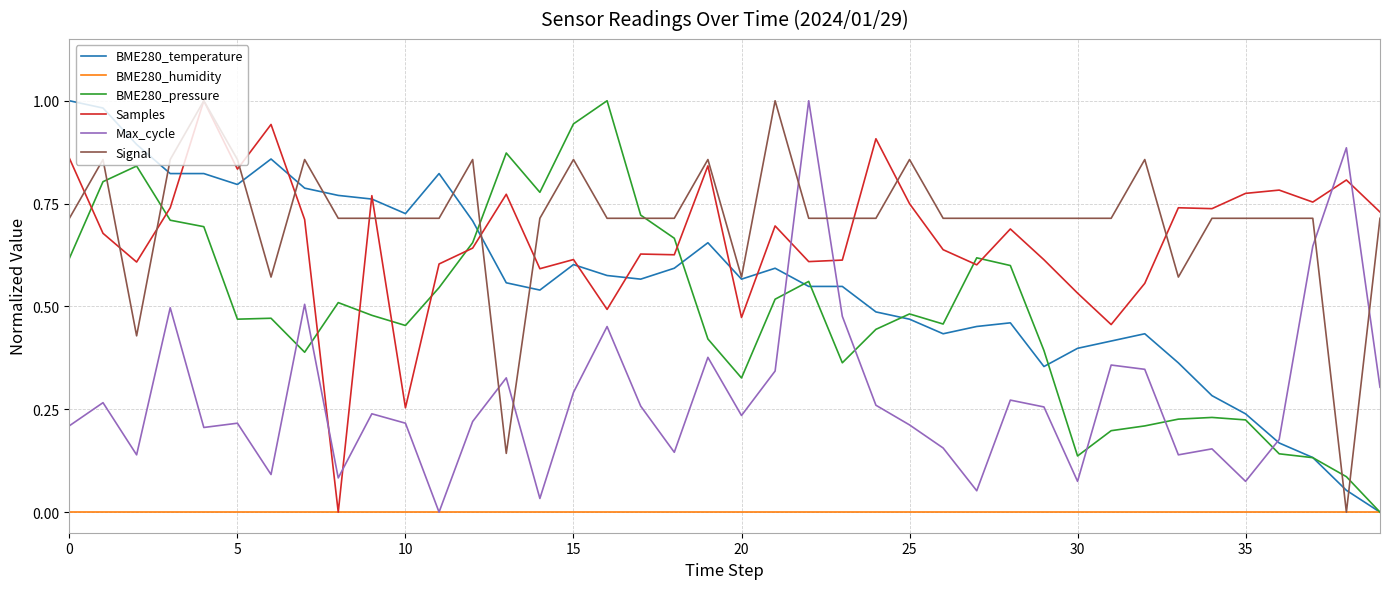

True or false: Max_cycle and BME280_pressure cross at least once.

True